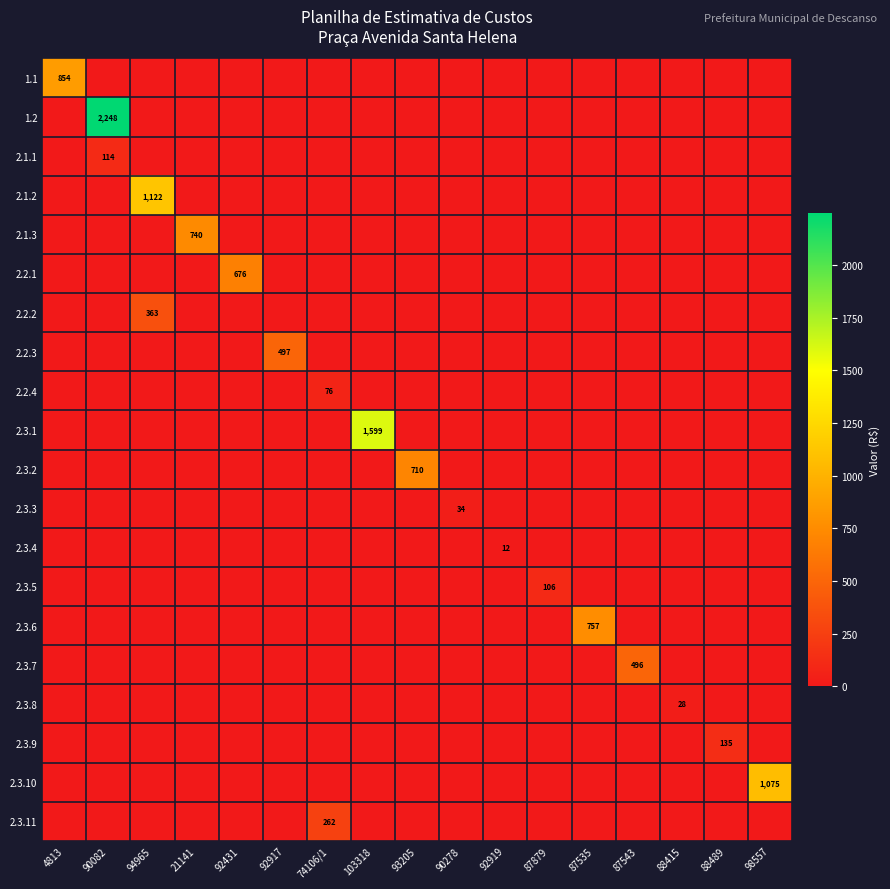

True or false: 2.1.3 has a value of 419 at 21141.

False